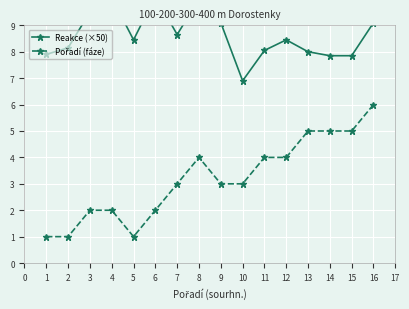

Count the Pořadí (fáze) values in the range 2 to 5.

12